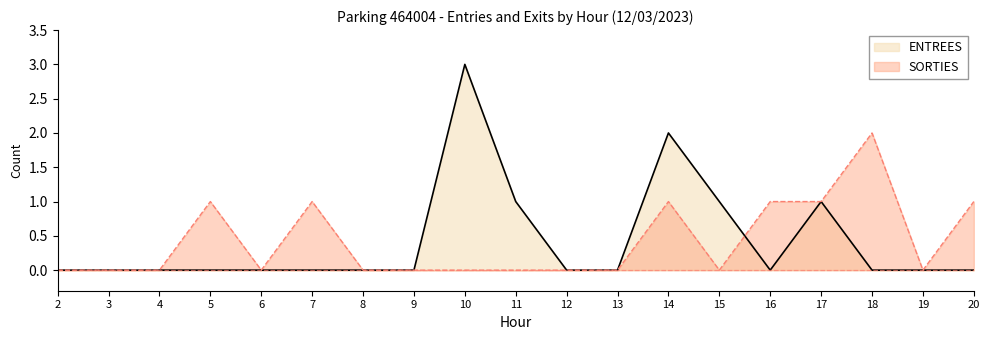

Is the value of SORTIES at 10 greater than the value of ENTREES at 5?

No